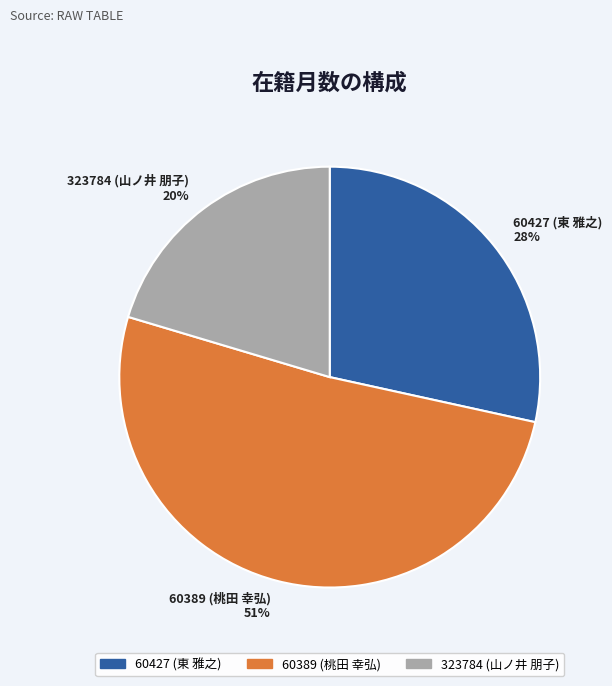

Which has a higher value, 60389 (桃田 幸弘) or 60427 (東 雅之)?

60389 (桃田 幸弘)